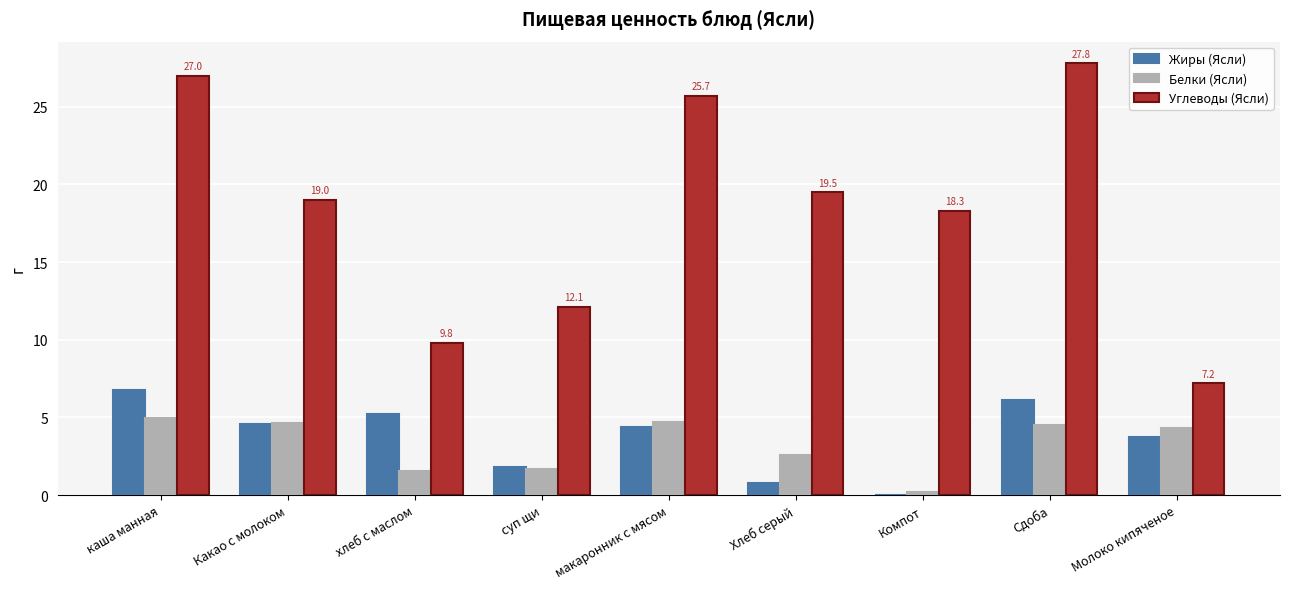

The value of Белки (Ясли) at Какао с молоком is 4.7. True or false?

True